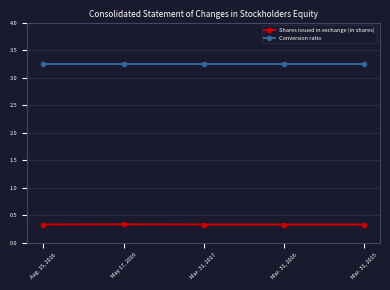

What is the total value across all series at Aug. 15, 2016?

3.6